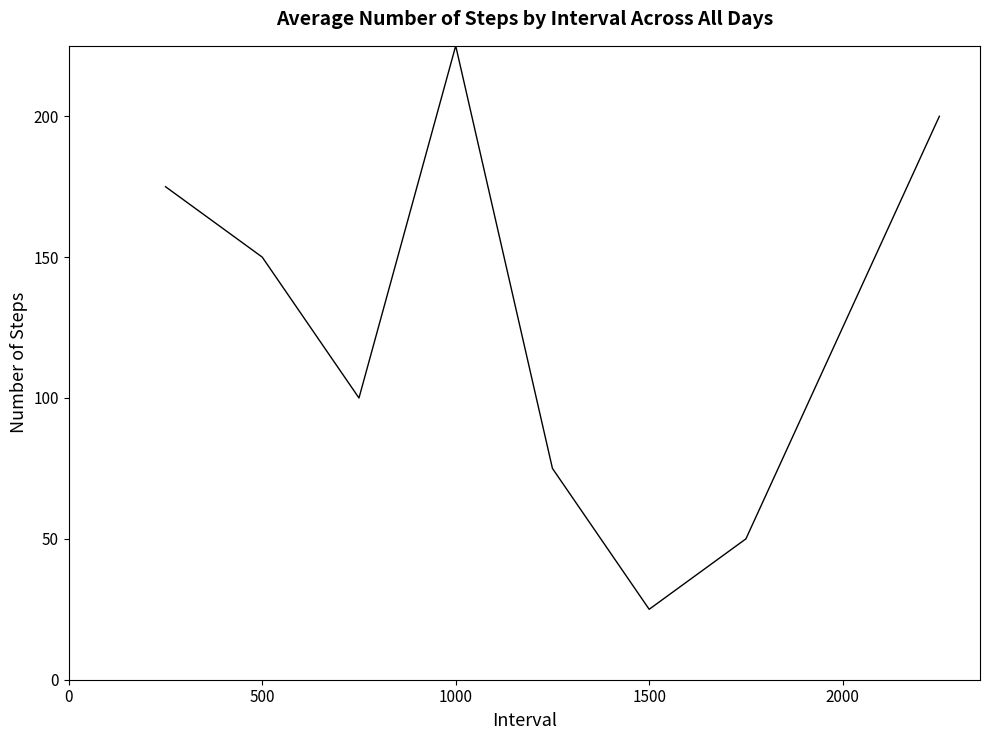

The value of col_3 at 6 is 60. True or false?

False